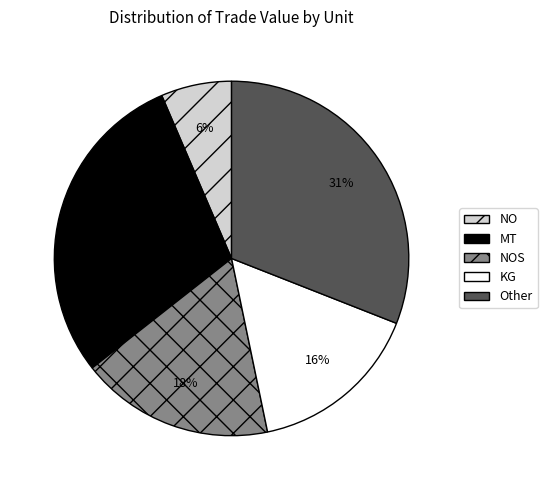

Combined, do NOS and Other account for over 50%?

No